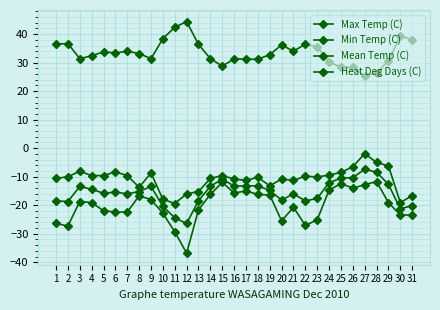

Does the chart have visible grid lines?

Yes